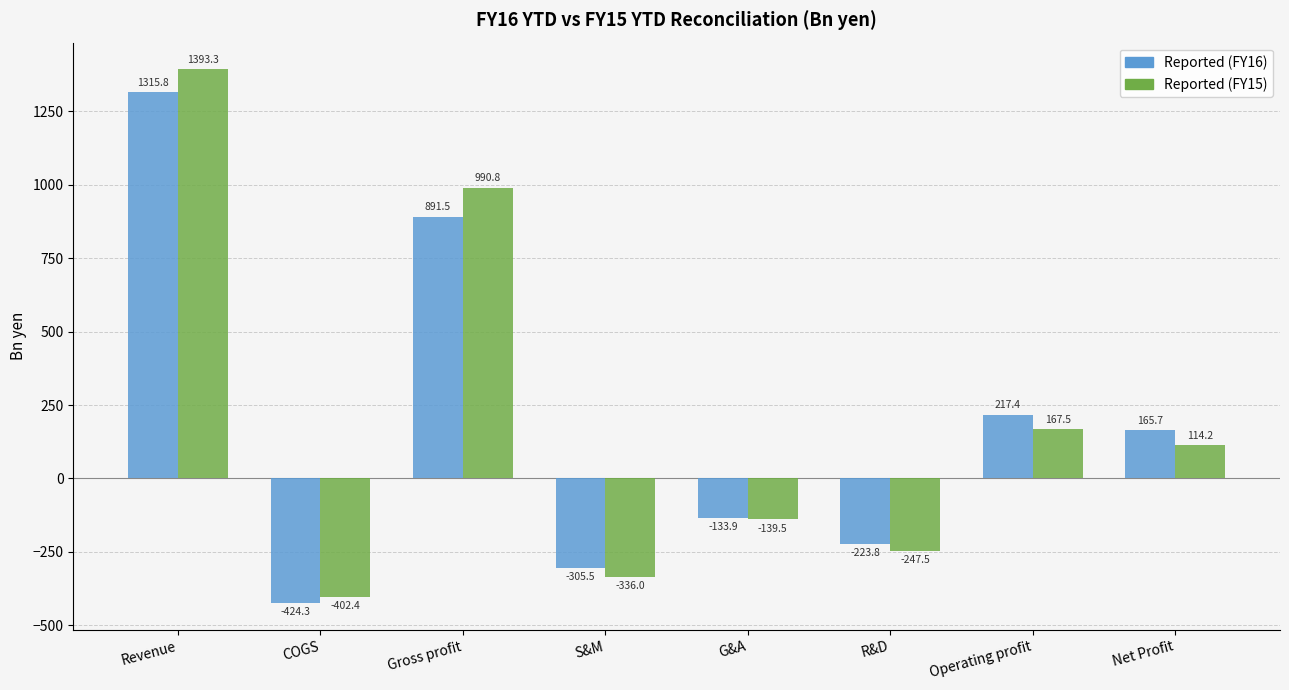

How many positive values does the Reported (FY15) series have?

4